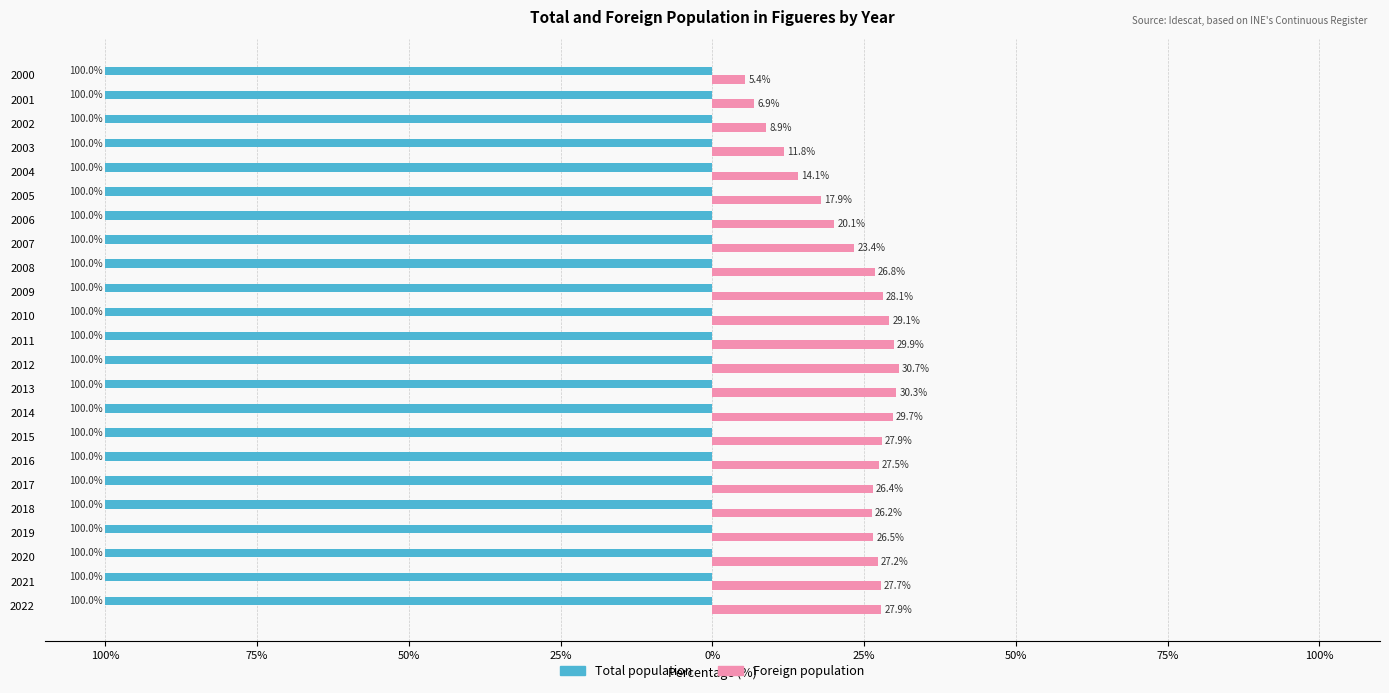

What are all the series names shown in the legend?

Total population, Foreign population